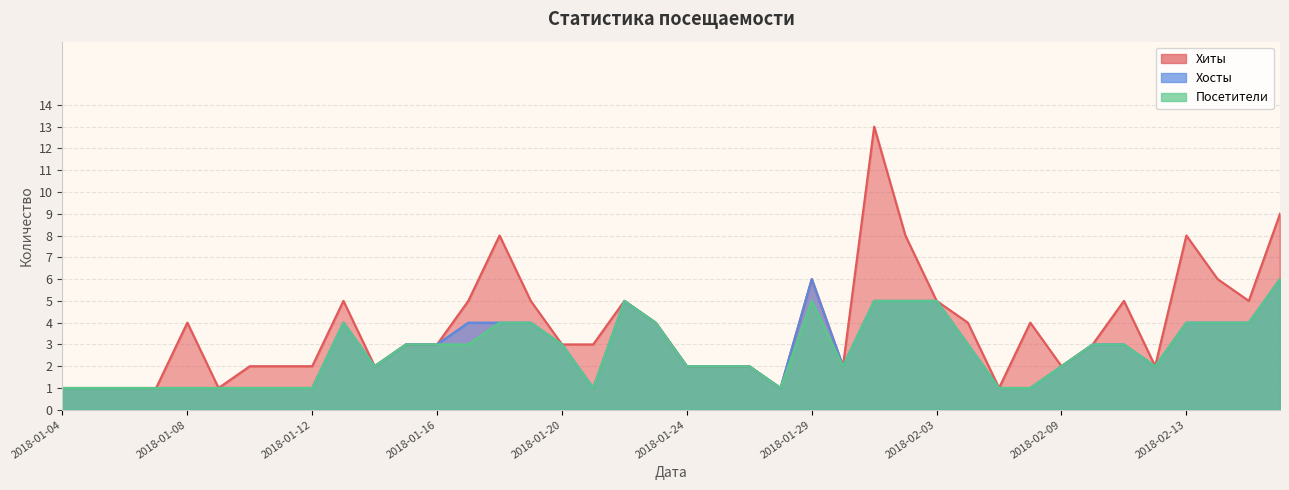

Reading left to right, transcribe all the data shown in this chart.

Хиты: 1	1	1	1	4	1	2	2	2	5	2	3	3	5	8	5	3	3	5	4	2	2	2	1	6	2	13	8	5	4	1	4	2	3	5	2	8	6	5	9
Хосты: 1	1	1	1	1	1	1	1	1	4	2	3	3	4	4	4	3	1	5	4	2	2	2	1	6	2	5	5	5	3	1	1	2	3	3	2	4	4	4	6
Посетители: 1	1	1	1	1	1	1	1	1	4	2	3	3	3	4	4	3	1	5	4	2	2	2	1	5	2	5	5	5	3	1	1	2	3	3	2	4	4	4	6